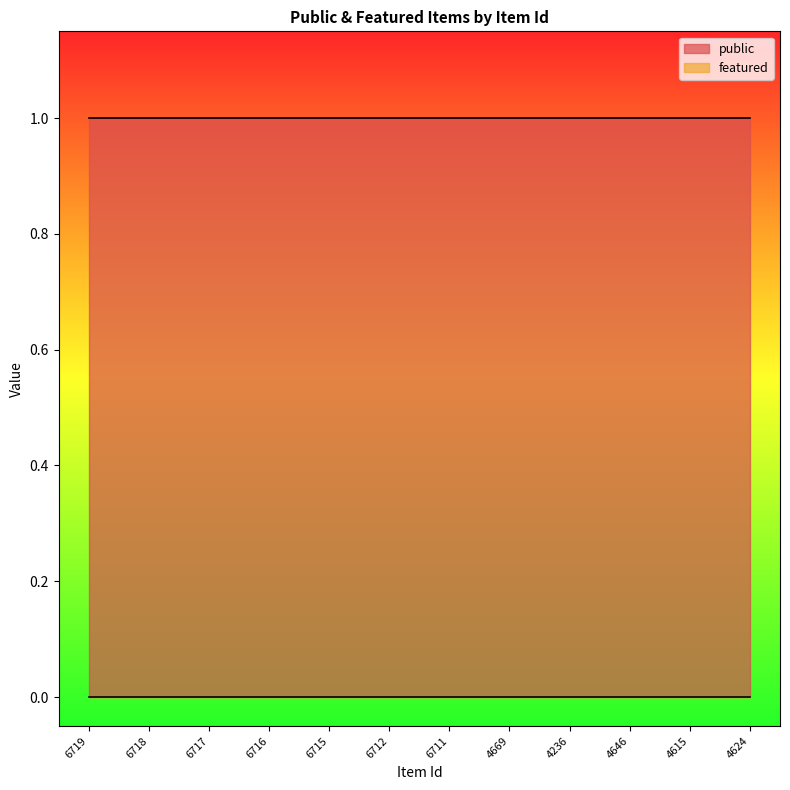

Which series has the largest total across all categories?

public